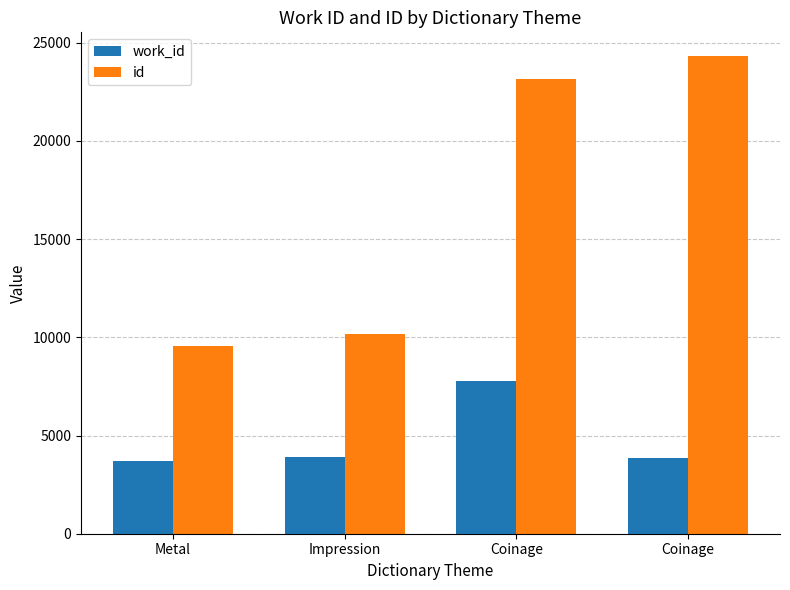

Count the number of data series in this chart.

2